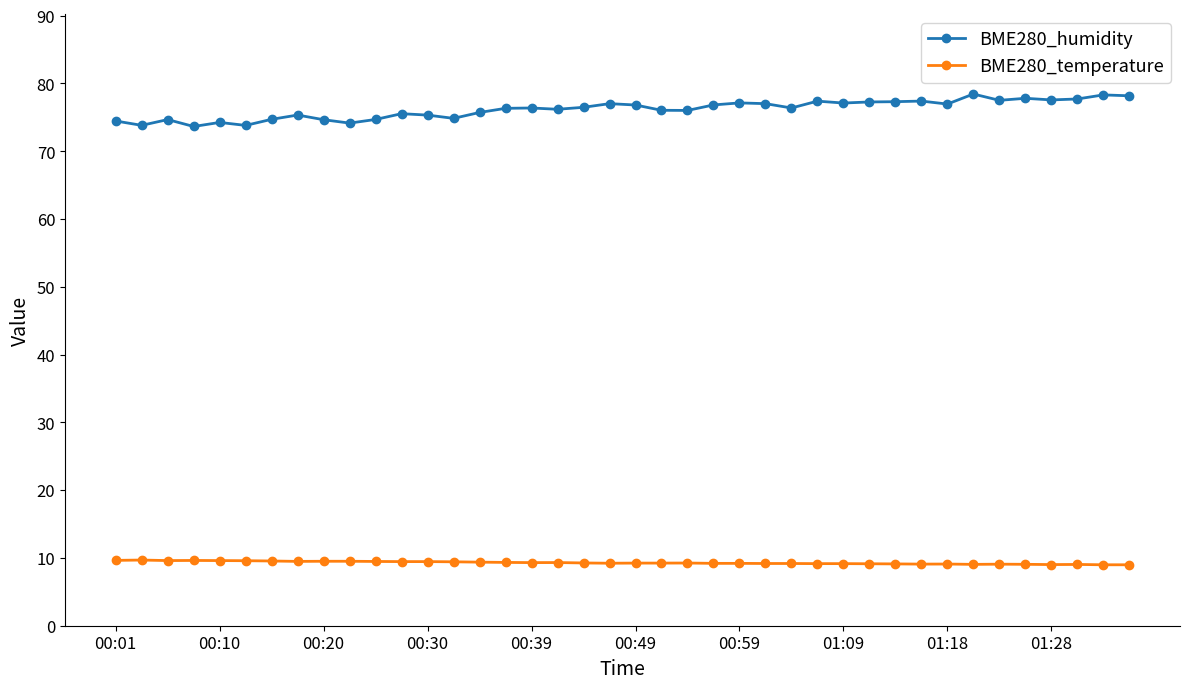

What is the average value of the BME280_humidity series?

76.2